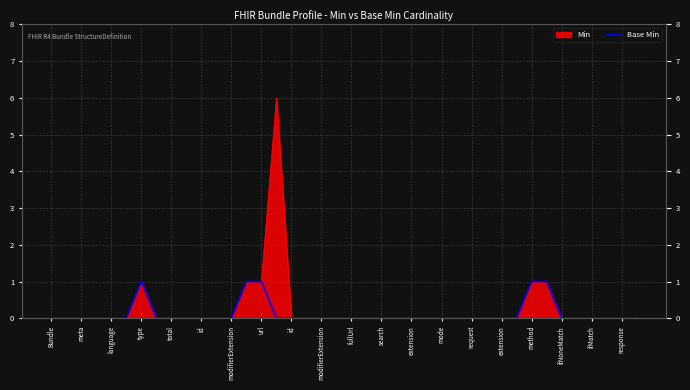

At which category does the chart reach its minimum across all series?

Bundle